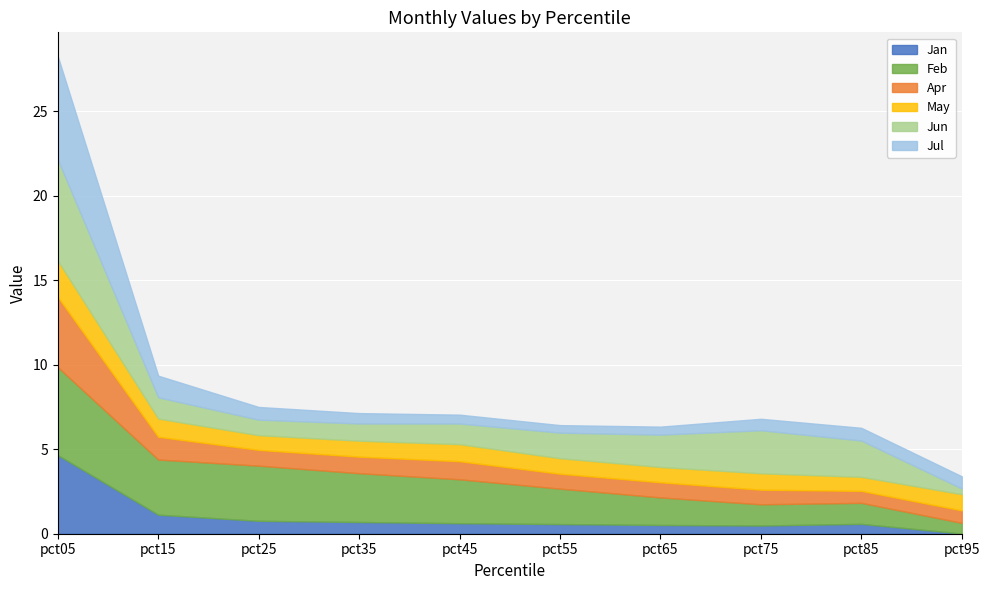

What is the approximate value of Jul at pct45?

0.5